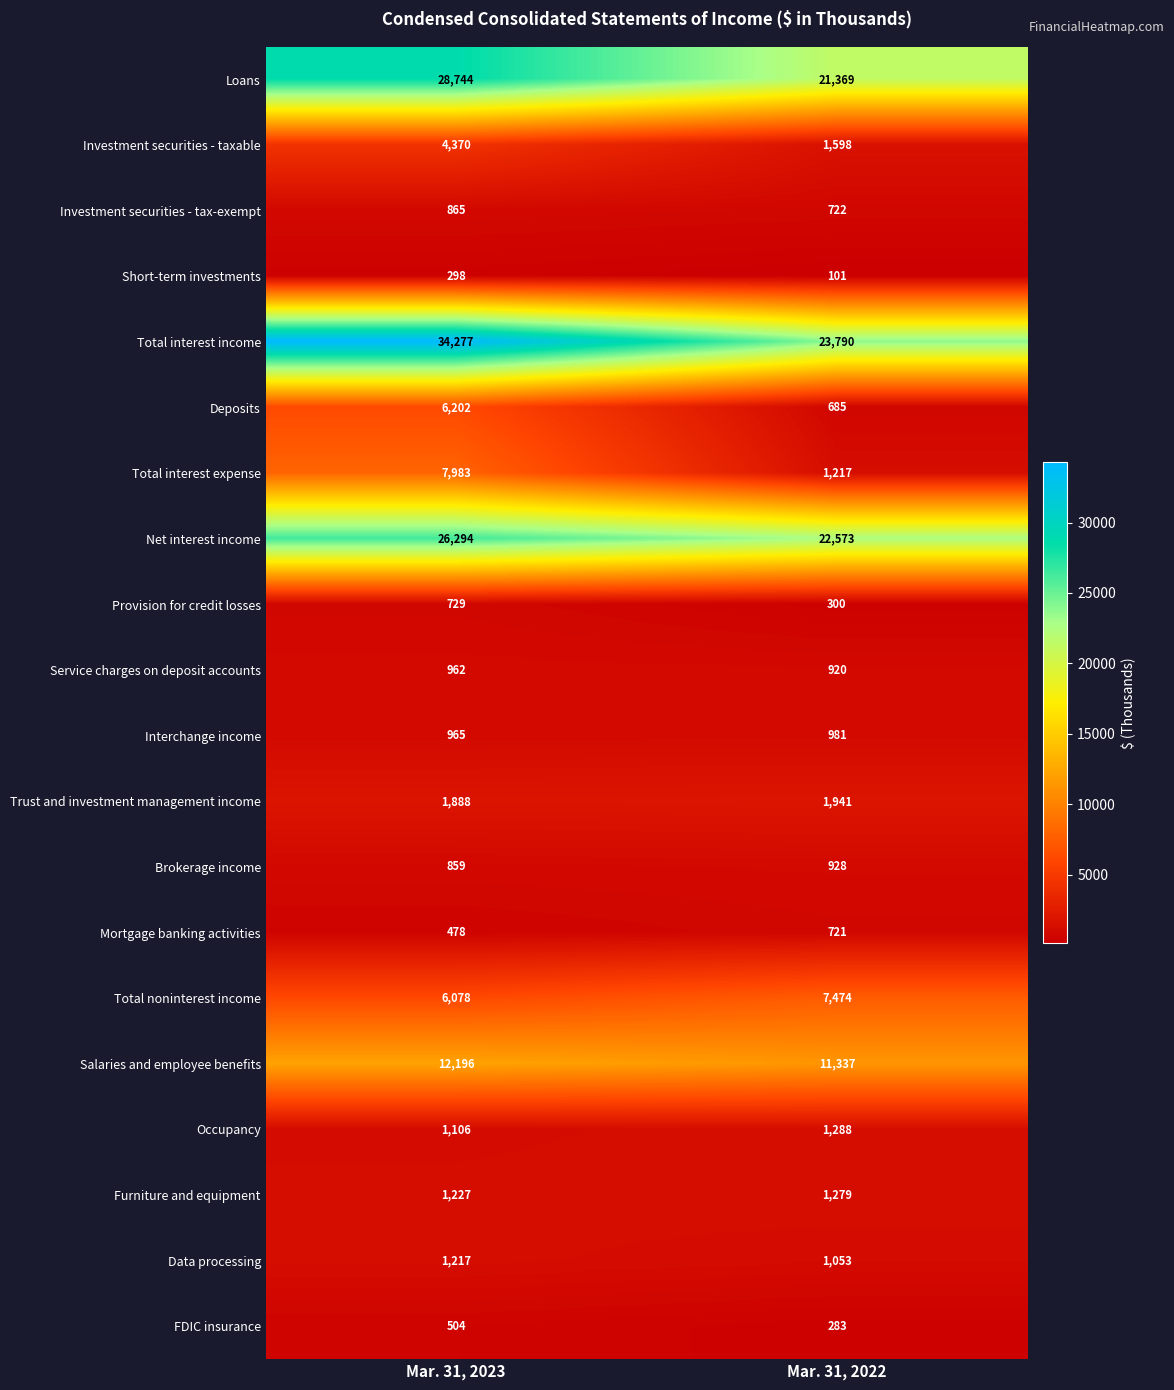

The Total interest income series shows 34277 at Mar. 31, 2023. True or false?

True